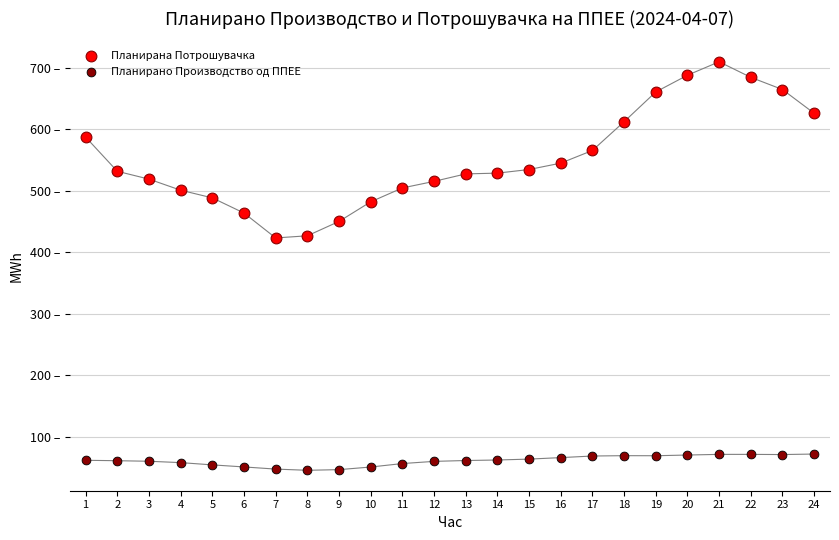

Which series reaches the maximum Y coordinate?

Планирана Потрошувачка